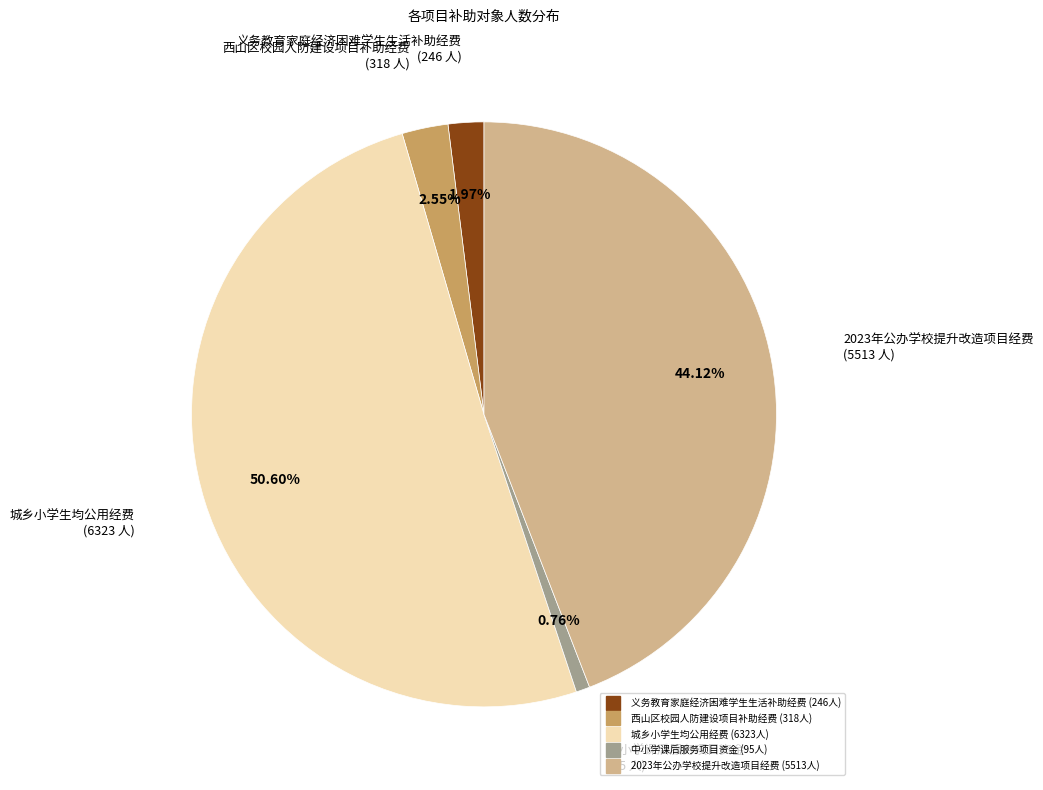

What portion of the pie excludes 义务教育家庭经济困难学生生活补助经费?

98.0%